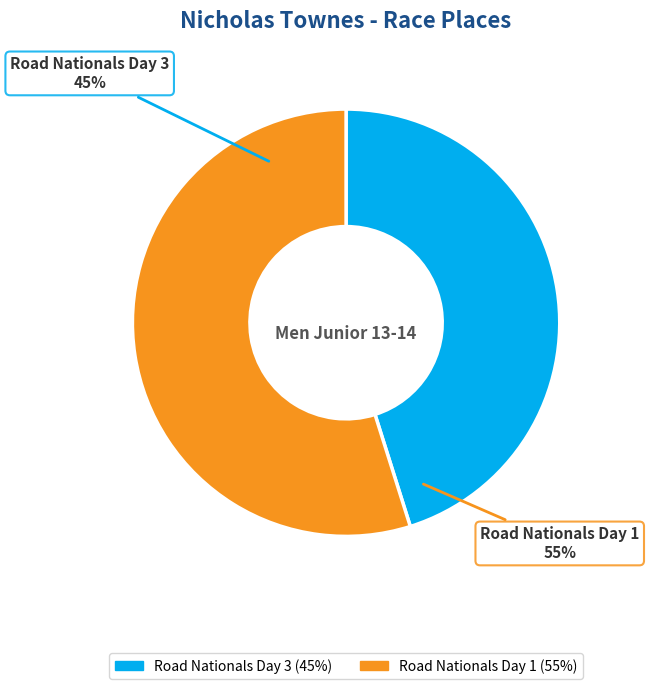

To the nearest percent, what portion does Road Nationals Day 1 represent?

55%